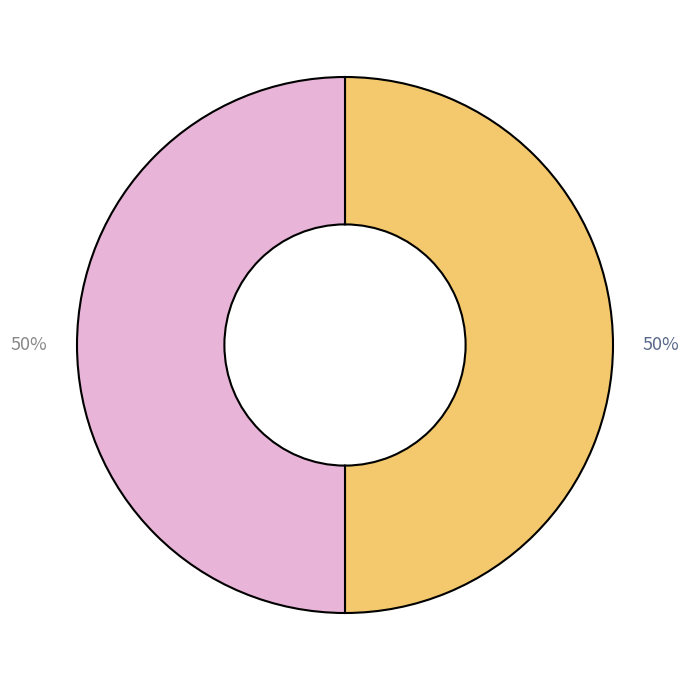

To the nearest percent, what is the average slice percentage?

50%